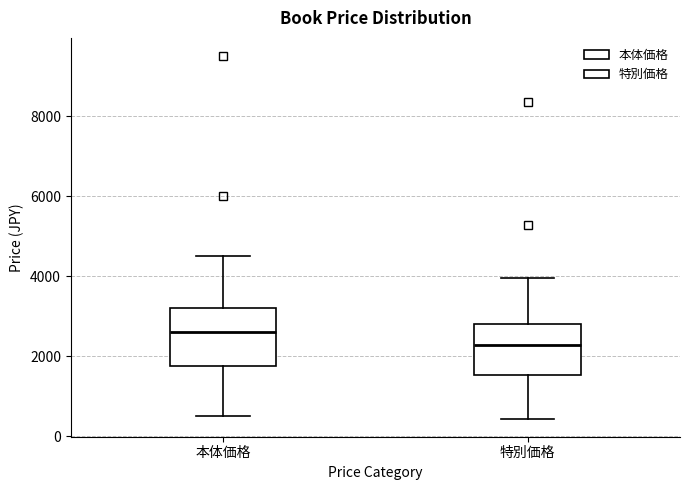

Reading left to right, transcribe this box plot: for each box, give where its median line is, the range the box spans, and where its two whiskers end, as read against the y-axis. The values are not printed on the chart, so give them approximately, as read against the axis.

本体価格: median 2600, box 1800 to 3200, whiskers 600 to 4600
特別価格: median 2200, box 1600 to 2800, whiskers 400 to 4000